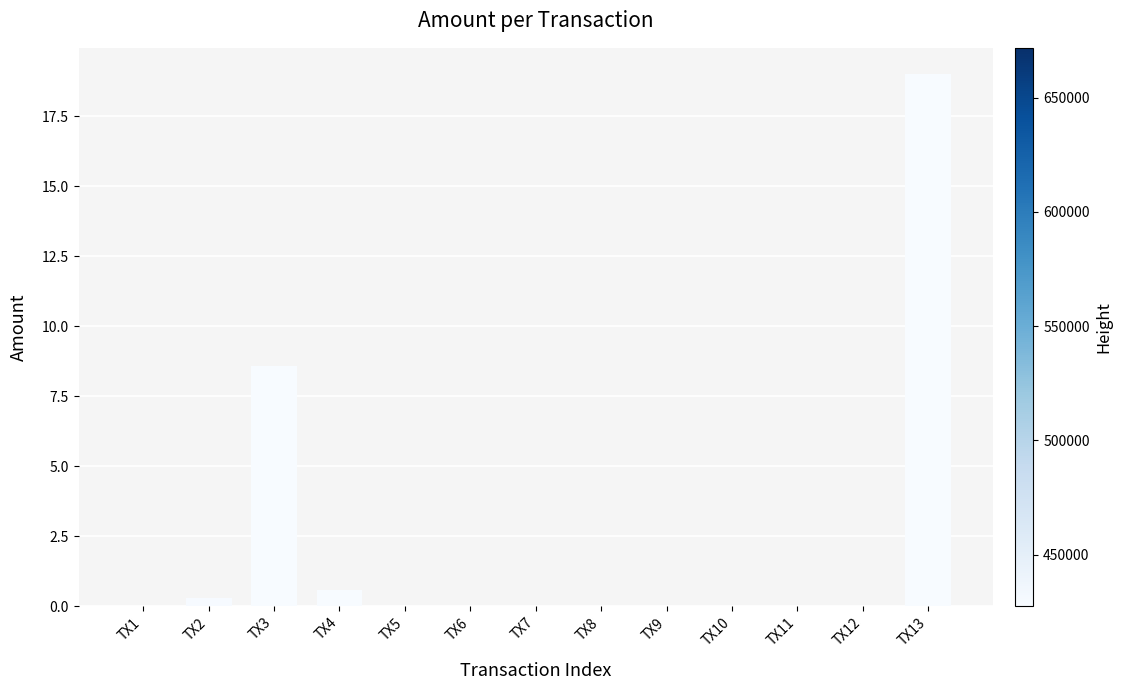

What is the change in value from TX4 to TX5?

-0.6